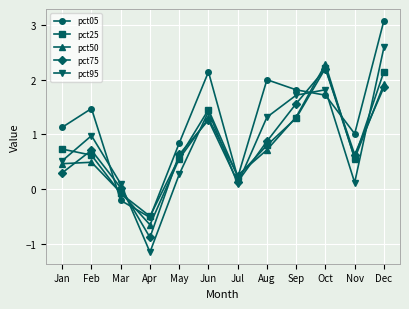

What is the spread (max minus min) of values at Sep?

0.5